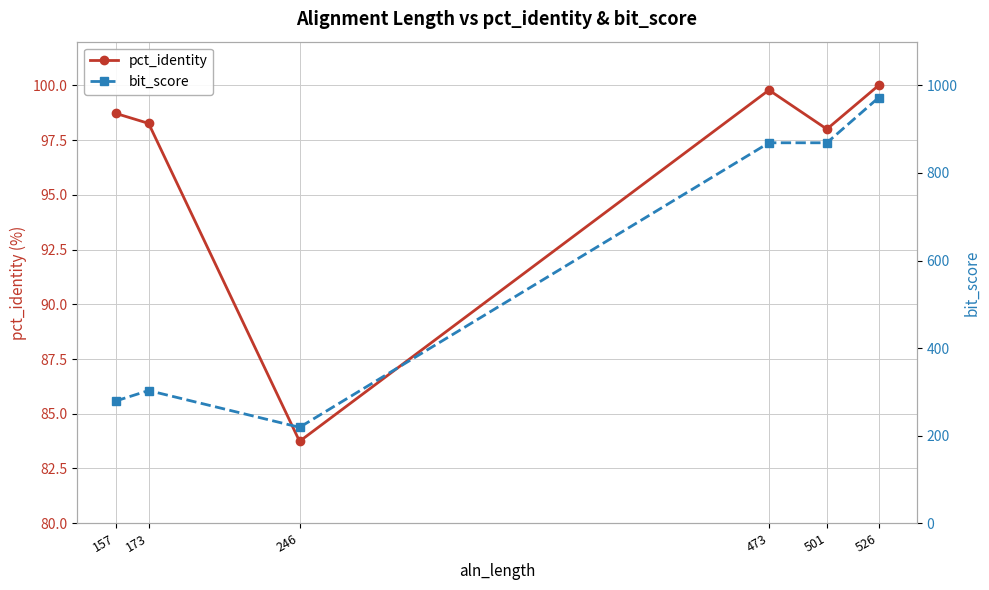

Reading left to right, transcribe all the data shown in this chart.

pct_identity: 157=98.7	173=98.3	246=83.7	473=99.8	501=98.0	526=100.0
bit_score: 157=279.0	173=303.0	246=219.0	473=869.0	501=869.0	526=972.0